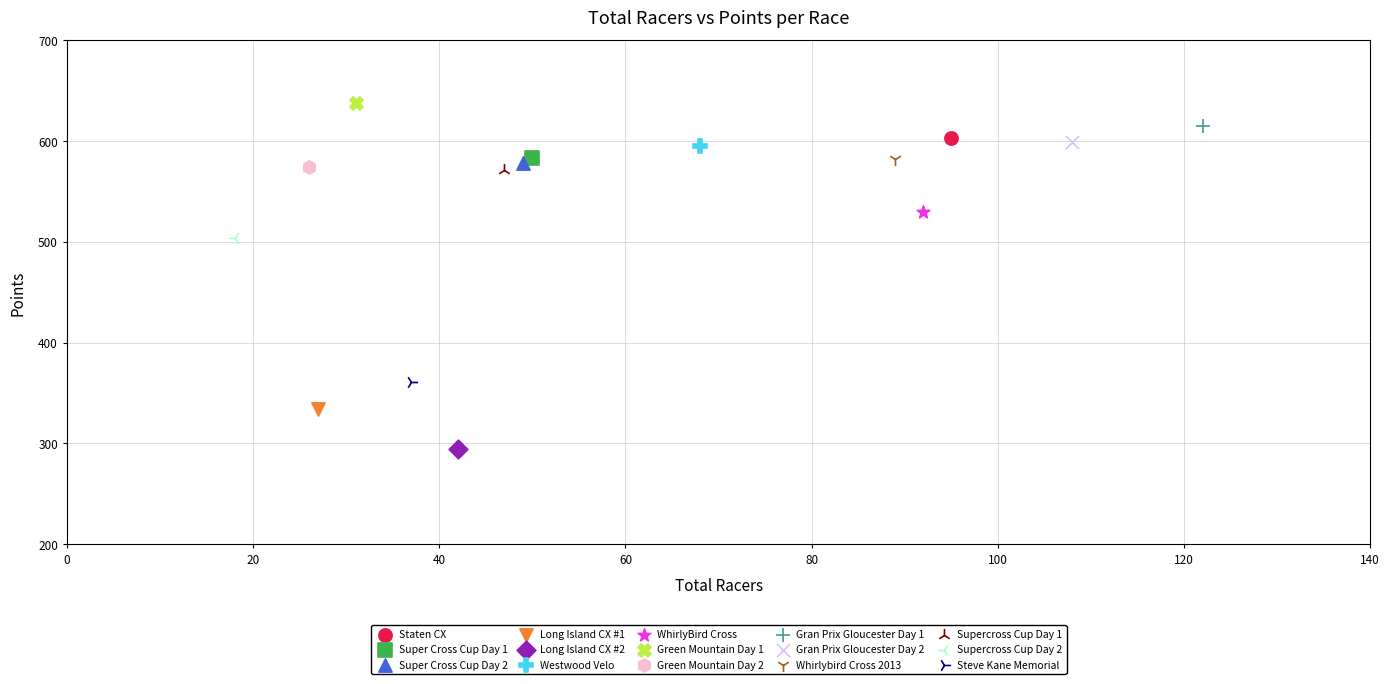

Which series contains the lowest Y value?

Long Island CX #2